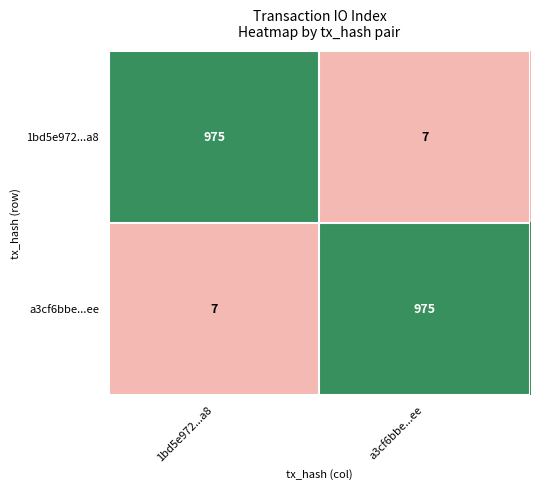

What is the sum of all a3cf6bbe...ee values?

982